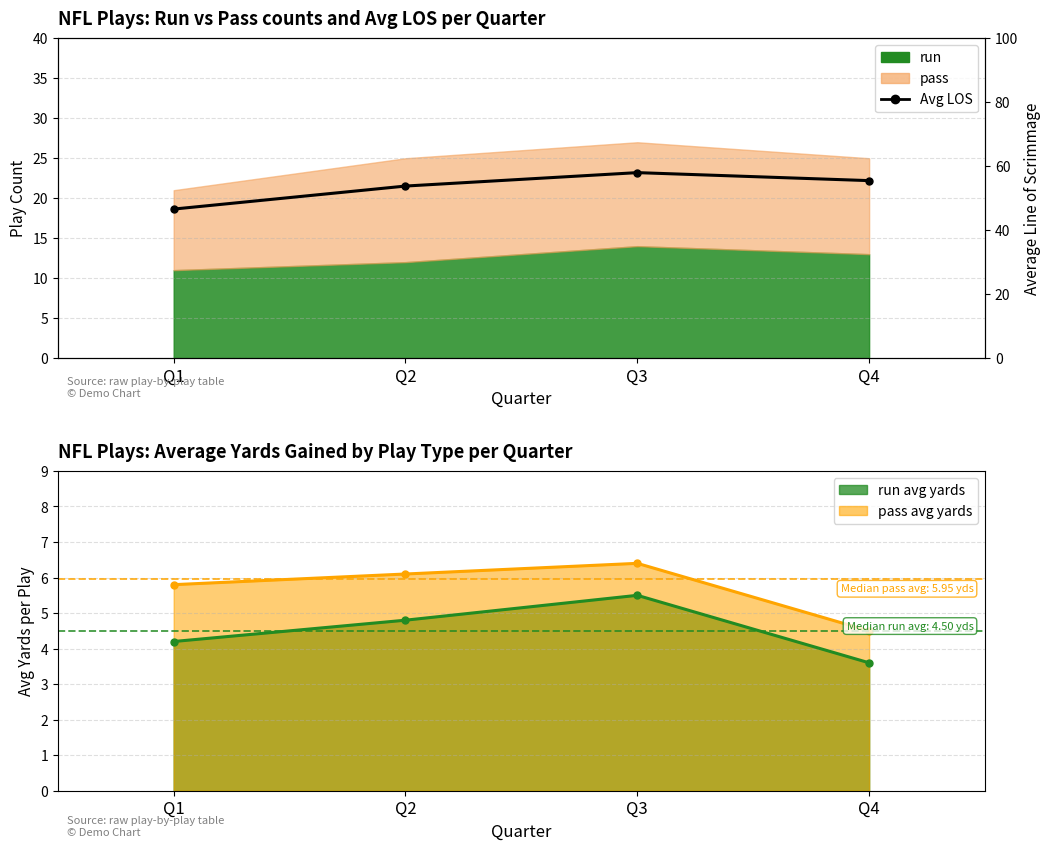

Reading right to left, extract all data points from this chart.

55.5	58.0	53.8	46.6